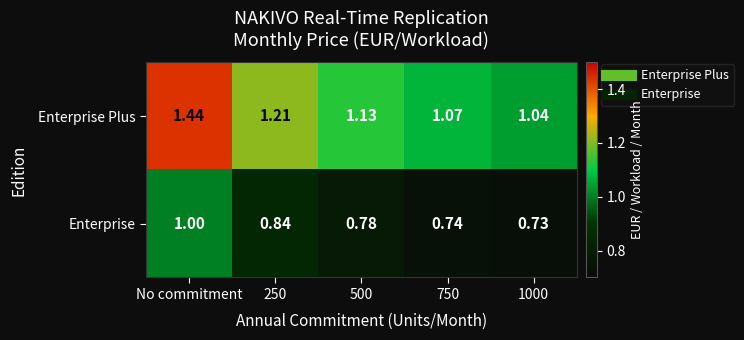

At 1000, list the series in order from largest to smallest.

Enterprise Plus, Enterprise